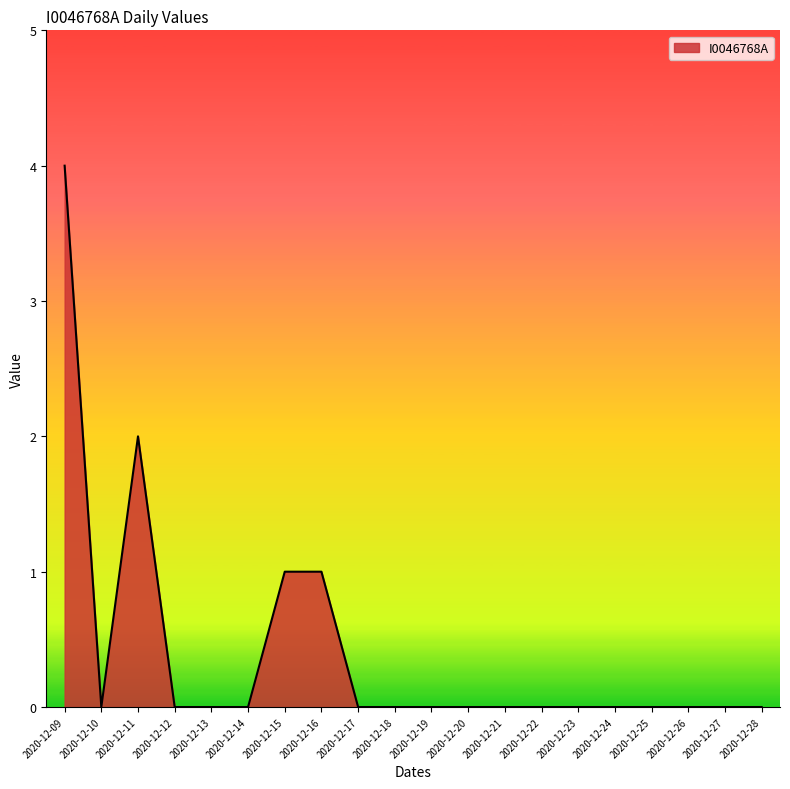

At which category does the chart reach its peak across all series?

2020-12-09